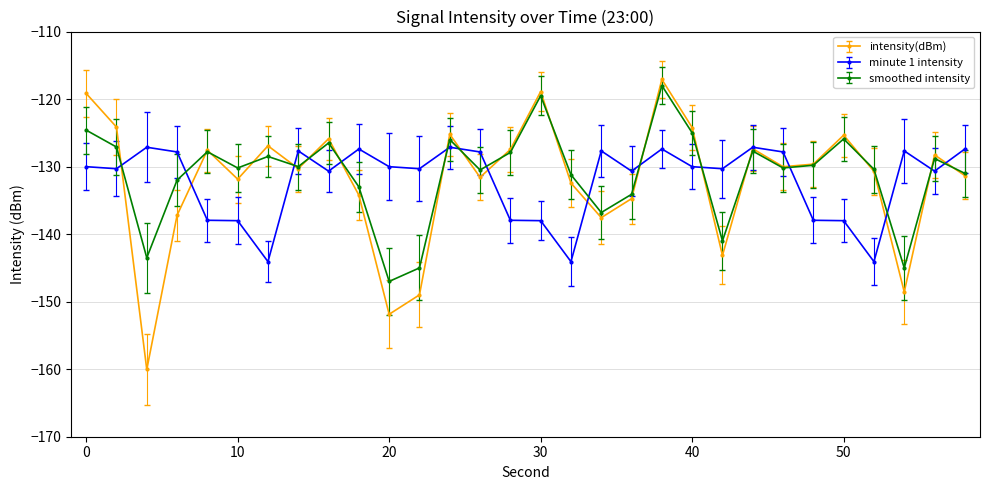

Which series has the largest total across all categories?

smoothed intensity